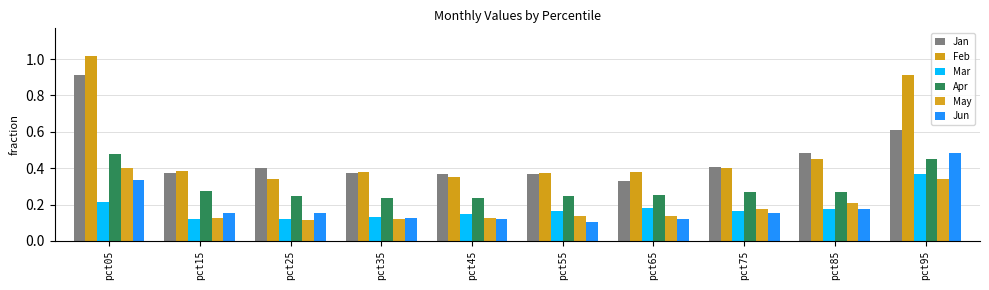

At which category is the sum across all series the highest?

pct05